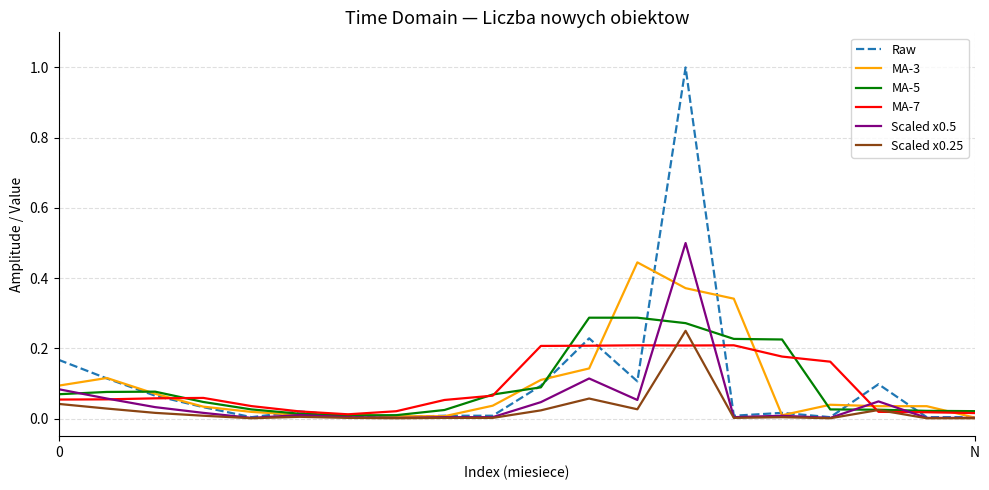

What is the sum of all MA-3 values?

1.9